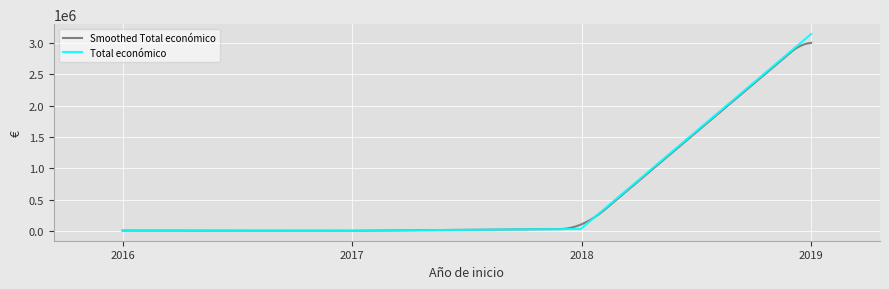

Which series has the largest range (max minus min)?

Total económico